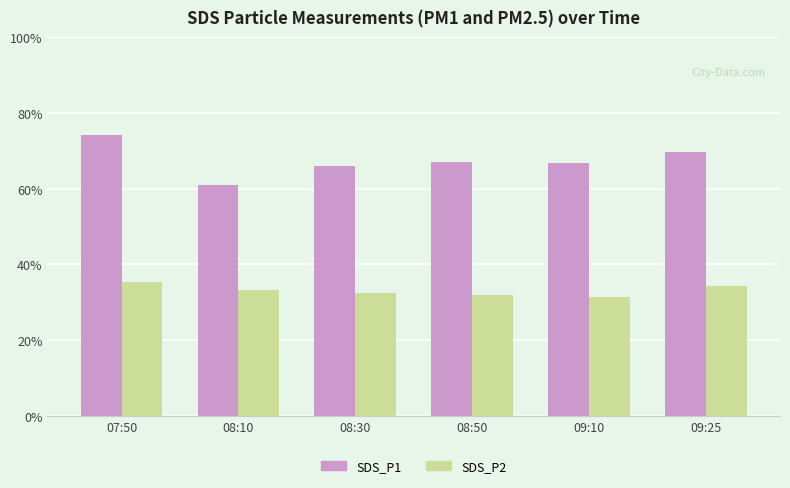

Does the chart contain stacked bars?

No